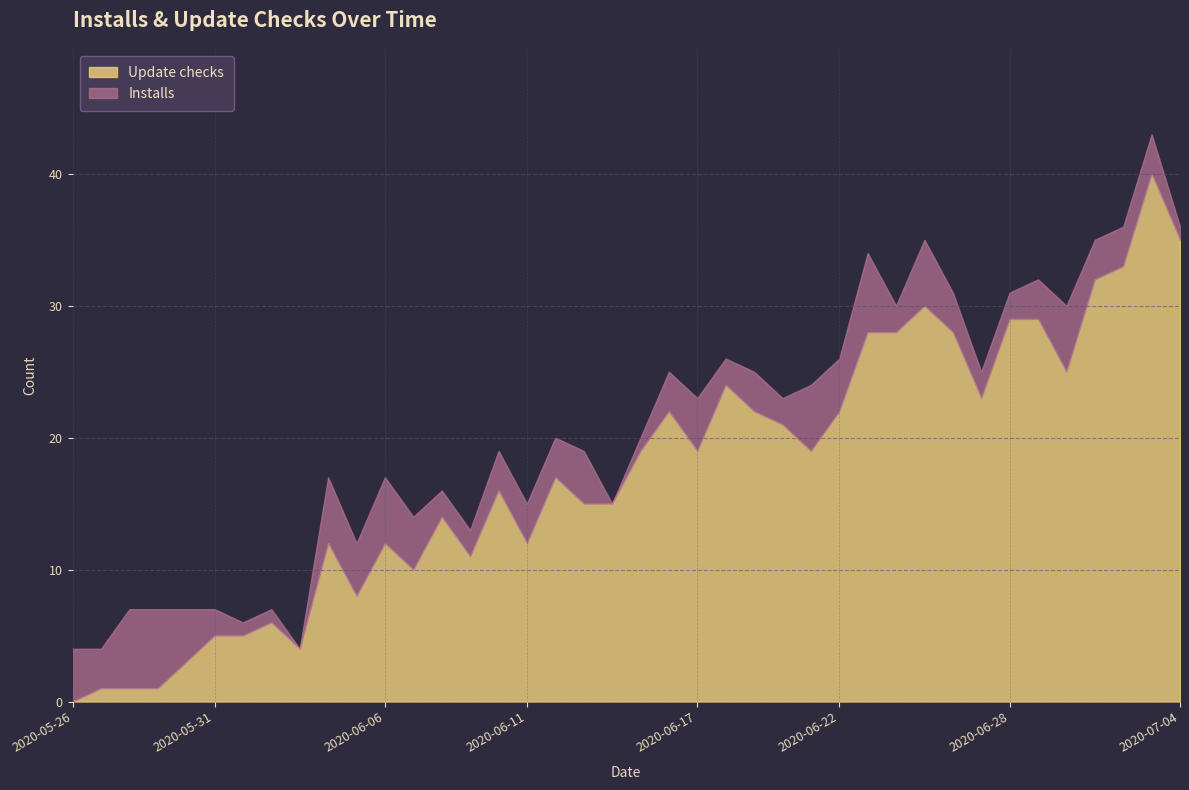

Reading left to right, what are all the values shown in this chart?

Update checks: 2020-05-26=0	2020-05-27=1	2020-05-28=1	2020-05-29=1	2020-05-30=3	2020-05-31=5	2020-06-01=5	2020-06-02=6	2020-06-03=4	2020-06-04=12	2020-06-05=8	2020-06-06=12	2020-06-07=10	2020-06-08=14	2020-06-09=11	2020-06-10=16	2020-06-11=12	2020-06-12=17	2020-06-13=15	2020-06-14=15	2020-06-15=19	2020-06-16=22	2020-06-17=19	2020-06-18=24	2020-06-19=22	2020-06-20=21	2020-06-21=19	2020-06-22=22	2020-06-23=28	2020-06-24=28	2020-06-25=30	2020-06-26=28	2020-06-27=23	2020-06-28=29	2020-06-29=29	2020-06-30=25	2020-07-01=32	2020-07-02=33	2020-07-03=40	2020-07-04=35
Installs: 2020-05-26=4	2020-05-27=3	2020-05-28=6	2020-05-29=6	2020-05-30=4	2020-05-31=2	2020-06-01=1	2020-06-02=1	2020-06-03=0	2020-06-04=5	2020-06-05=4	2020-06-06=5	2020-06-07=4	2020-06-08=2	2020-06-09=2	2020-06-10=3	2020-06-11=3	2020-06-12=3	2020-06-13=4	2020-06-14=0	2020-06-15=1	2020-06-16=3	2020-06-17=4	2020-06-18=2	2020-06-19=3	2020-06-20=2	2020-06-21=5	2020-06-22=4	2020-06-23=6	2020-06-24=2	2020-06-25=5	2020-06-26=3	2020-06-27=2	2020-06-28=2	2020-06-29=3	2020-06-30=5	2020-07-01=3	2020-07-02=3	2020-07-03=3	2020-07-04=1